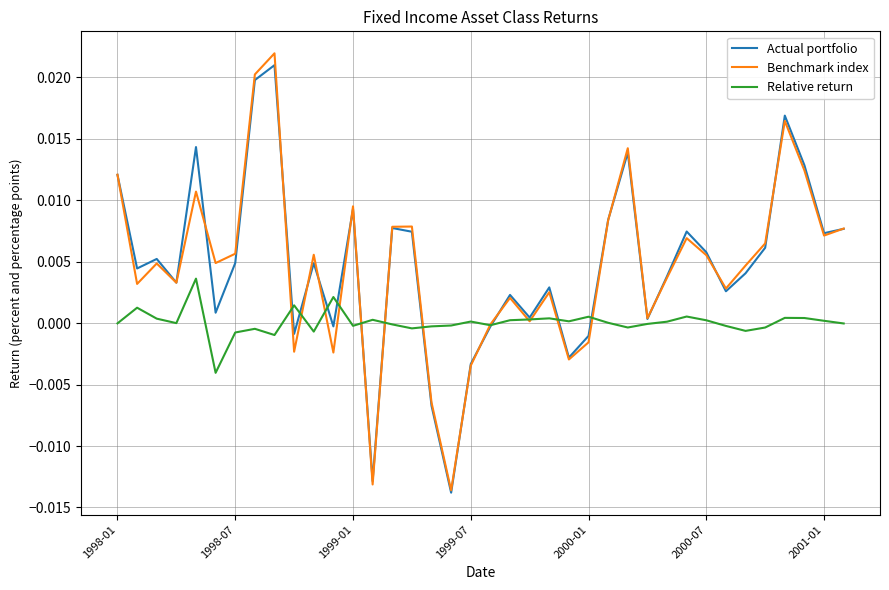

Which series has the largest range (max minus min)?

Benchmark index